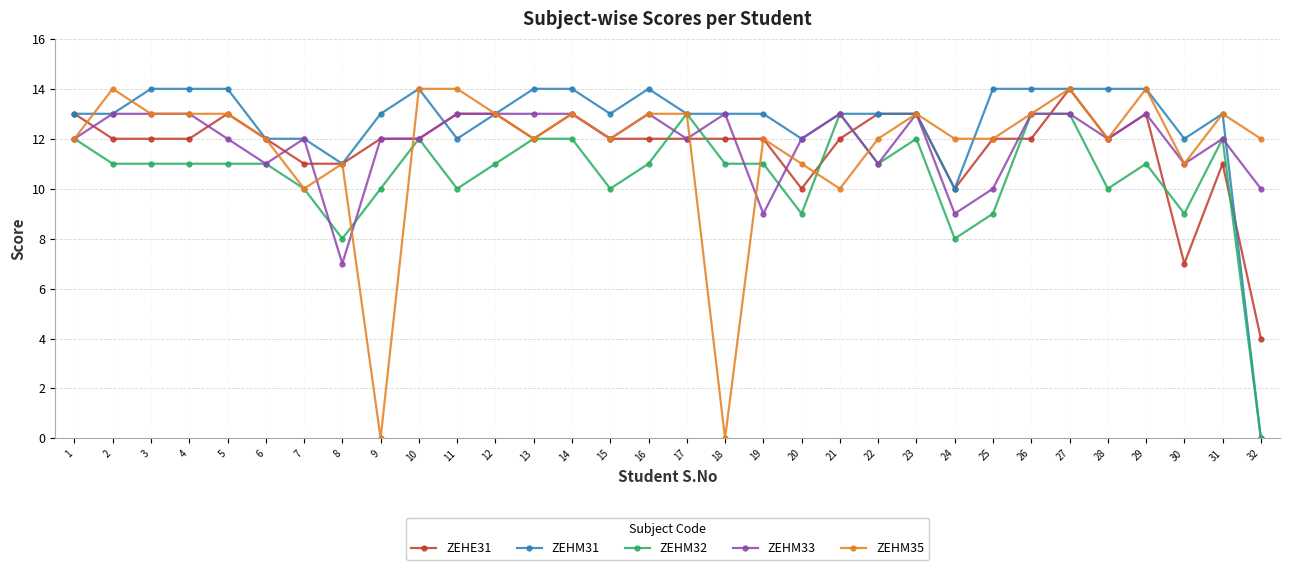

Is it true that ZEHM32 equals 9 at 20?

True